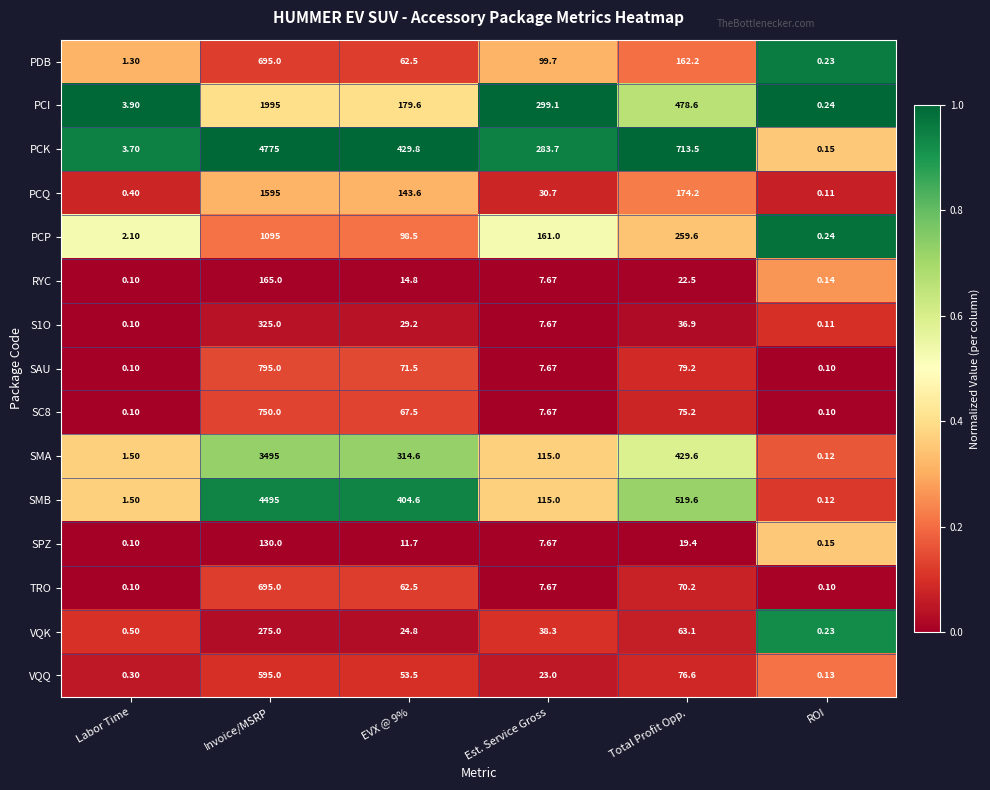

Which series has the widest spread of values?

PCK